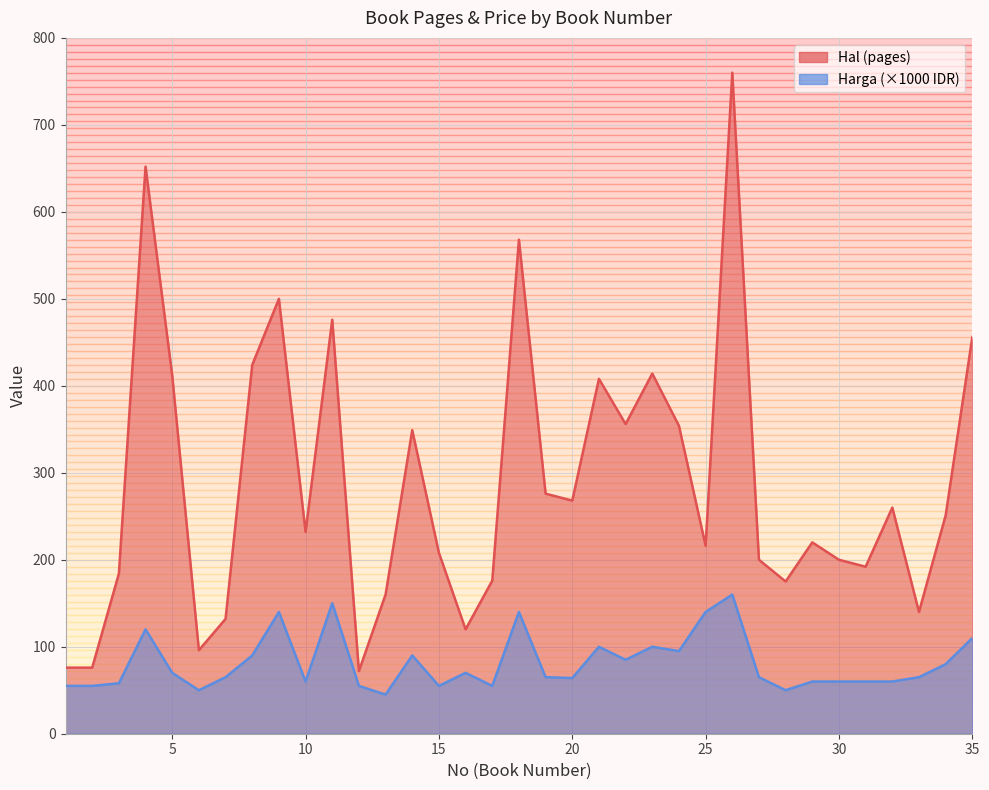

Reading left to right, list all the values displayed in this chart.

Hal: 1=76	2=76	3=184	4=652	5=412	6=96	7=132	8=424	9=500	10=232	11=476	12=72	13=160	14=349	15=208	16=120	17=176	18=568	19=276	20=268	21=408	22=356	23=414	24=354	25=216	26=760	27=200	28=175	29=220	30=200	31=192	32=260	33=140	34=251	35=456
Harga: 1=55	2=55	3=58	4=120	5=70	6=50	7=65	8=90	9=140	10=60	11=150	12=55	13=45	14=90	15=55	16=70	17=55	18=140	19=65	20=64	21=100	22=85	23=100	24=95	25=140	26=160	27=65	28=50	29=60	30=60	31=60	32=60	33=65	34=80	35=110